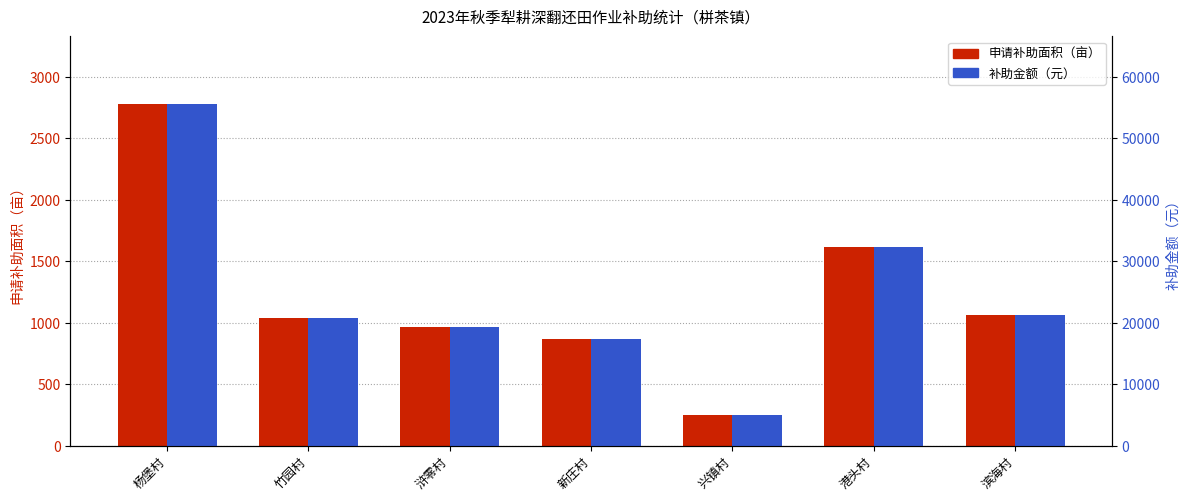

List the series in order of their peak value, lowest first.

申请补助面积（亩）, 补助金额（元）